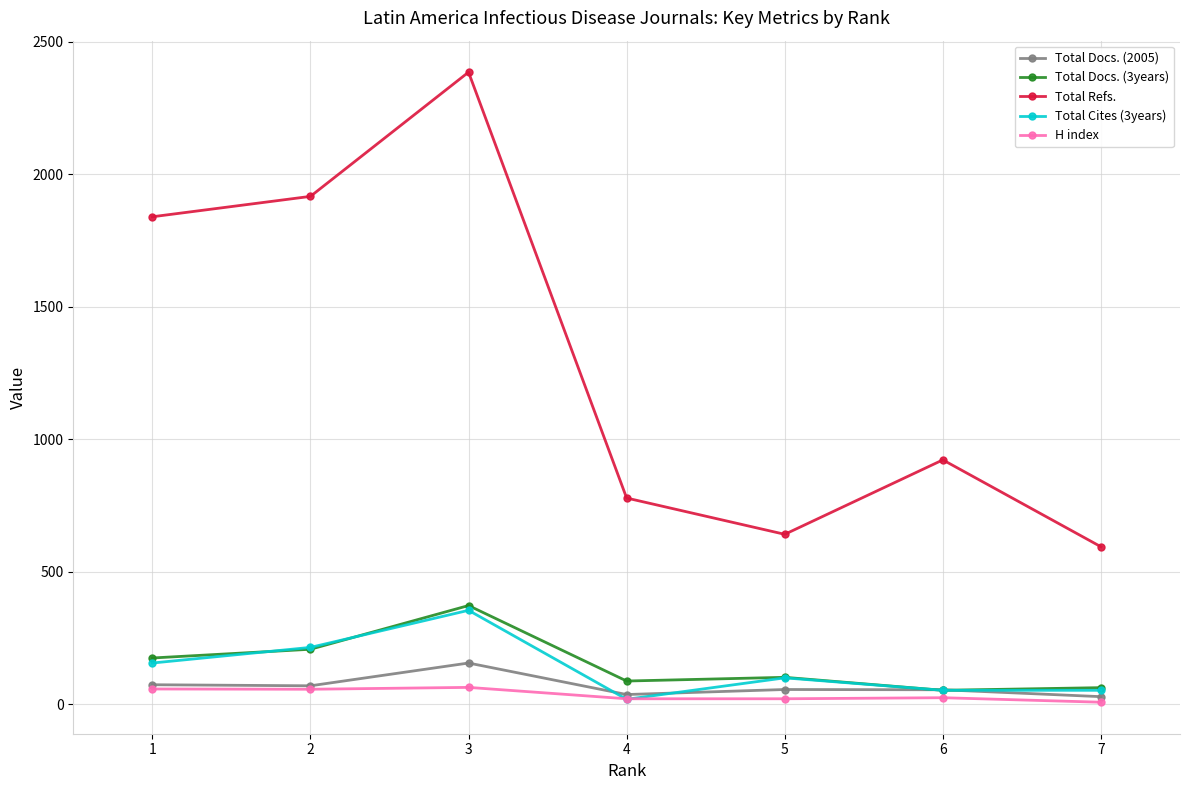

At which label is Total Docs. (2005) closest to 91?

1